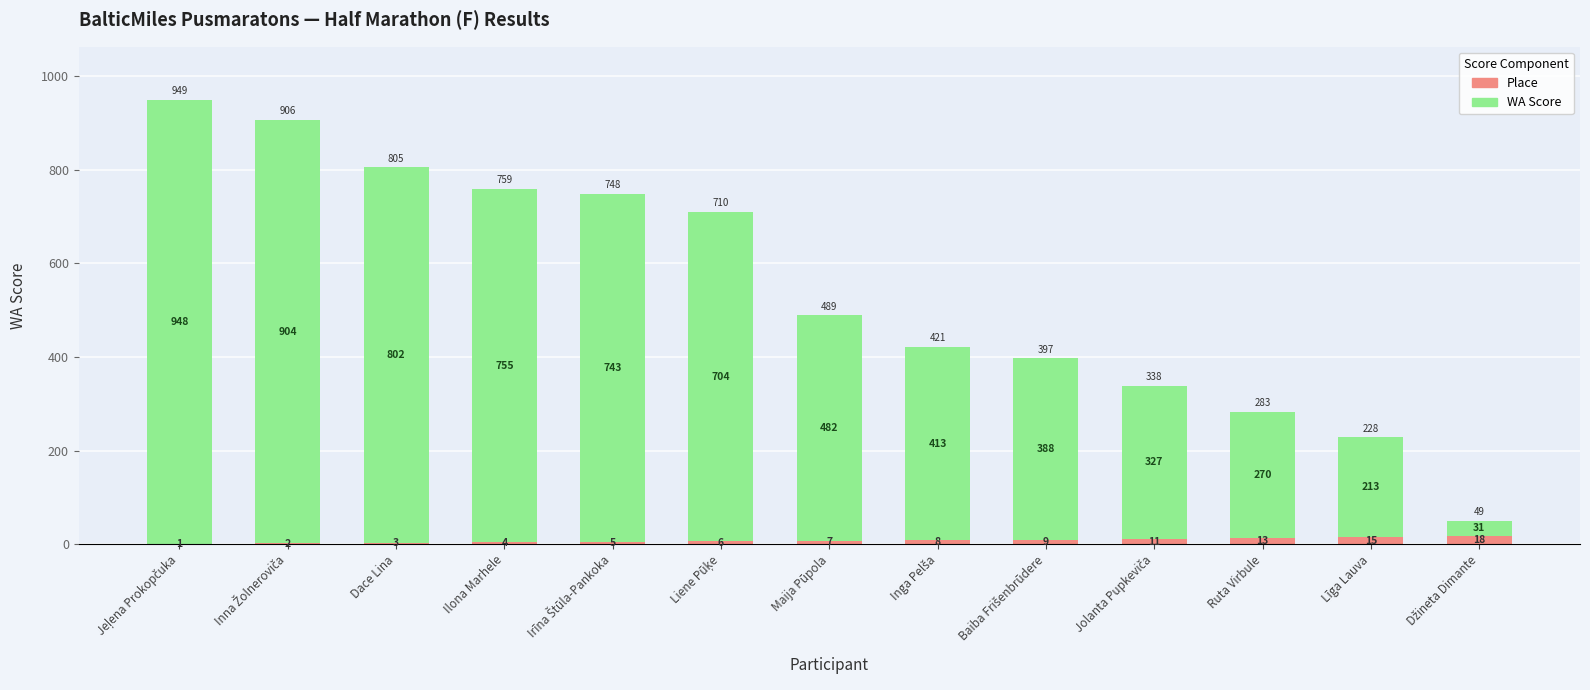

The value of Place at Līga Lauva is 15. True or false?

True